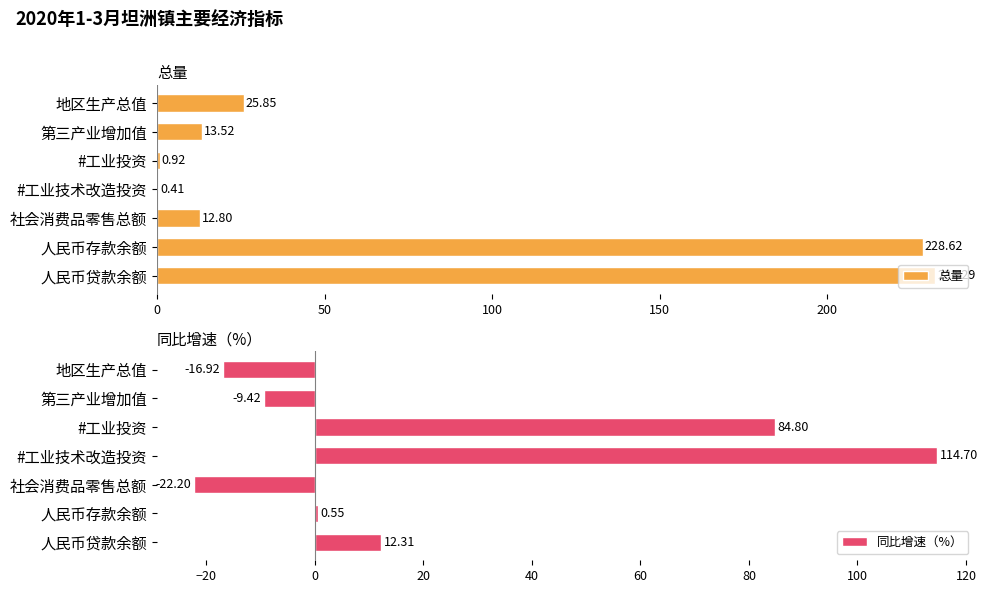

What is the minimum value shown in the chart?

-22.2